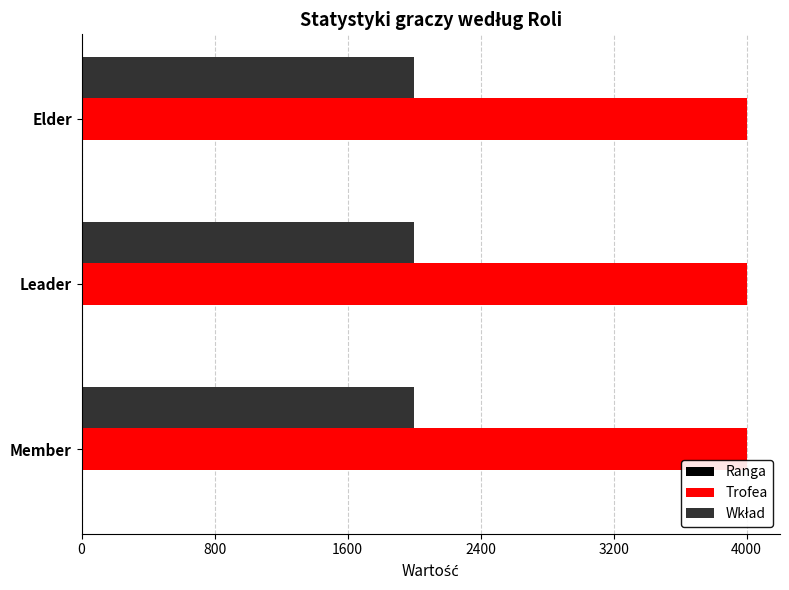

Is it true that Trofea equals 5211 at Elder?

False